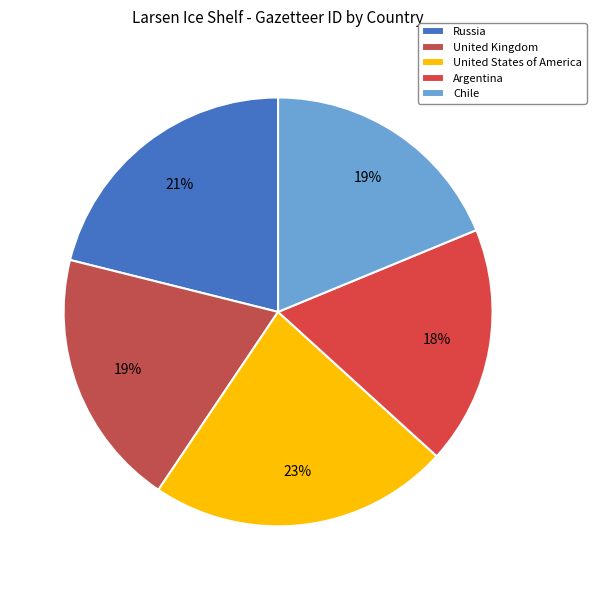

Does any single category account for the majority?

No